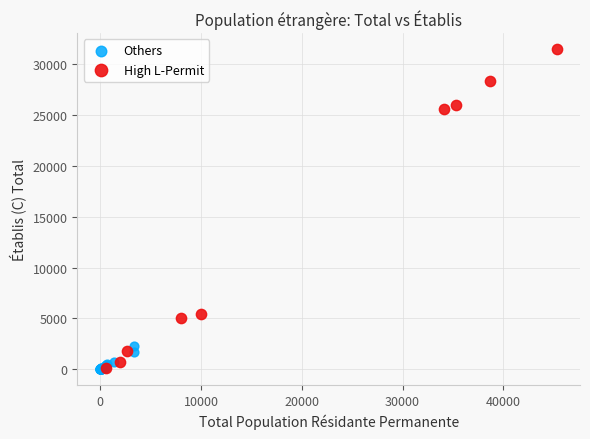

Which series has the widest spread of Y values?

High L-Permit